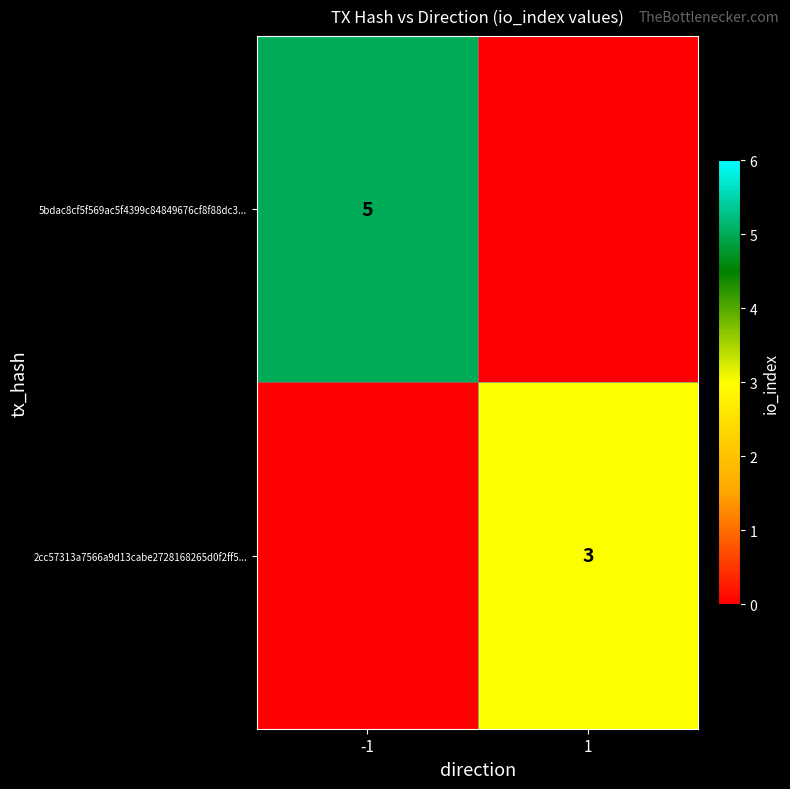

The 5bdac8cf5f569ac5f4399c84849676cf8f88dc3... series shows 7 at -1. True or false?

False